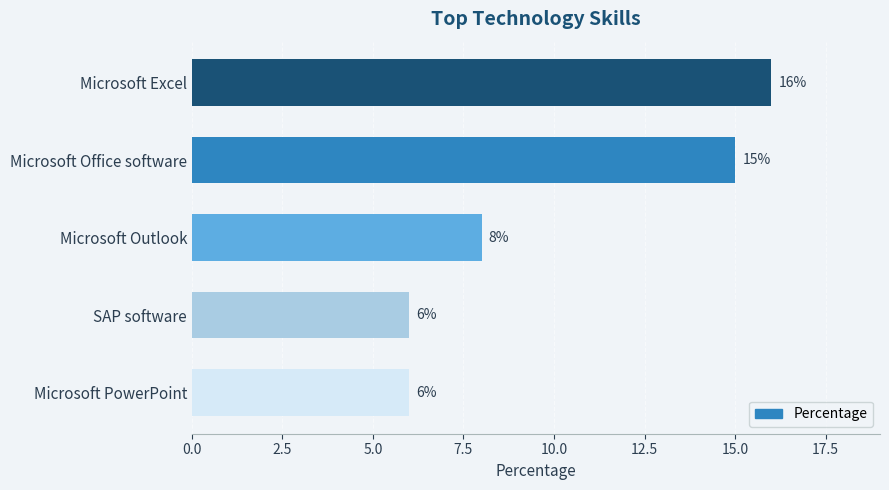

The value at Microsoft Office software is 21. True or false?

False